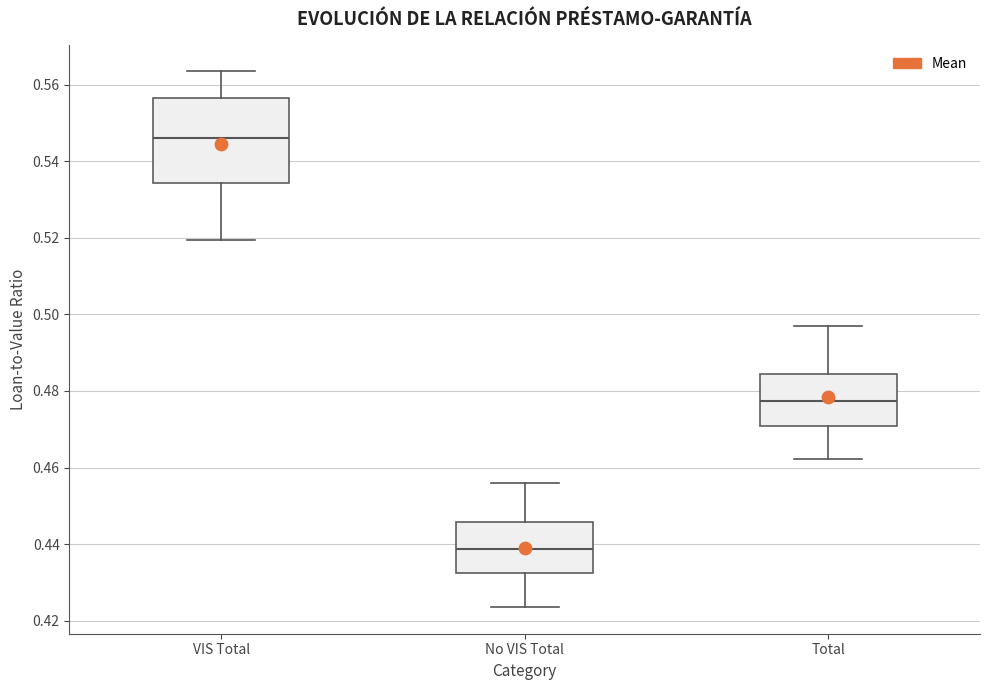

Where is the lower edge of the box for VIS Total on the y-axis? The values are not printed on the chart, so give them approximately, as read against the axis.

0.534